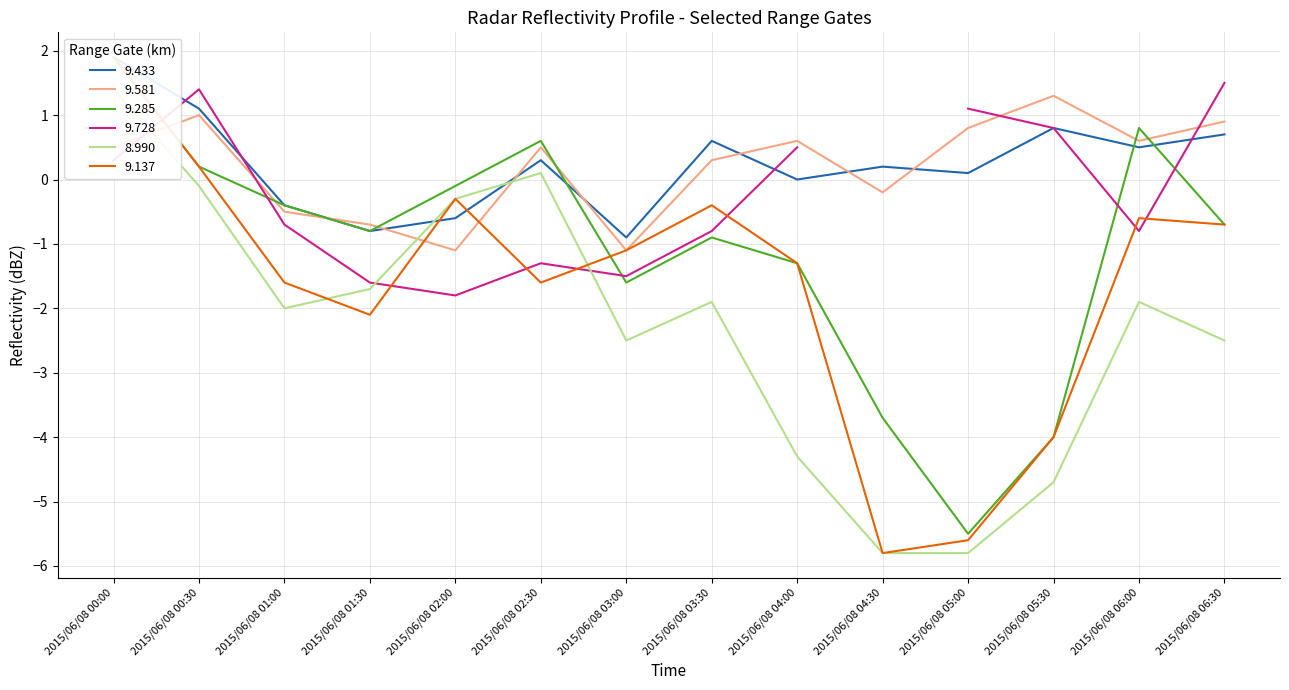

Which has a higher value, 2015/06/08 04:30 or 2015/06/08 06:30?

2015/06/08 06:30